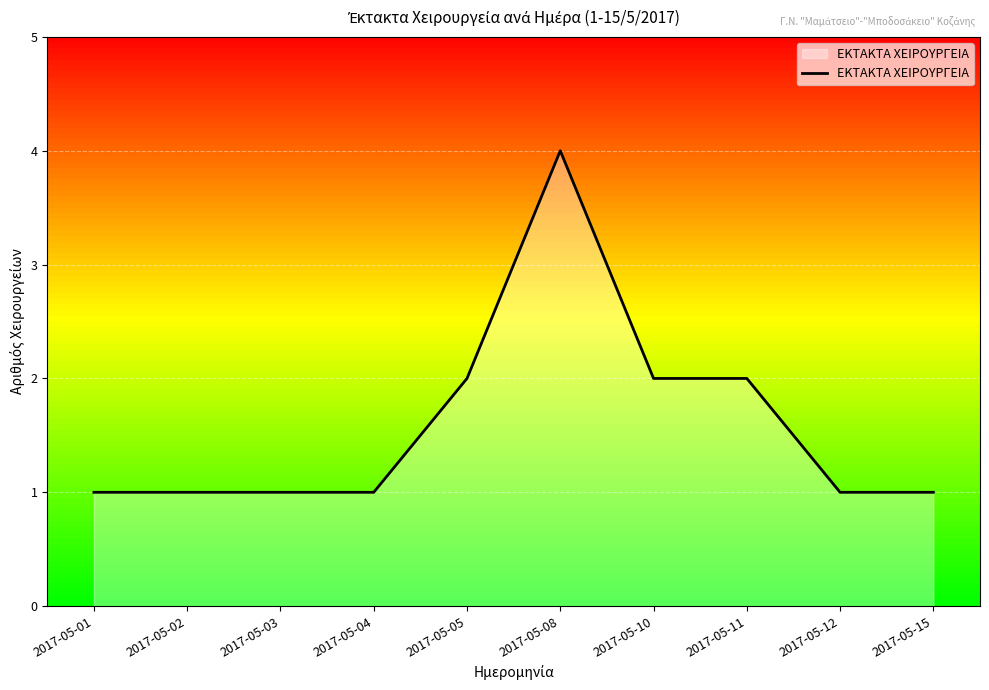

The value at 2017-05-05 is 1. True or false?

False